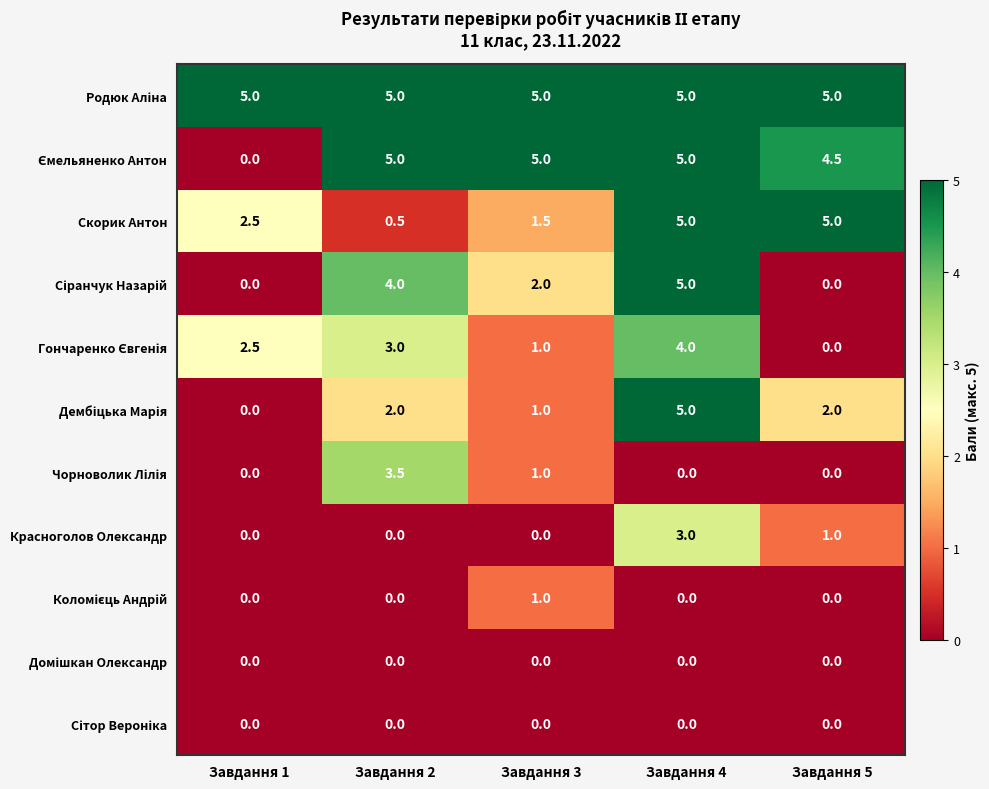

What is the sum of all Скорик Антон values?

14.5